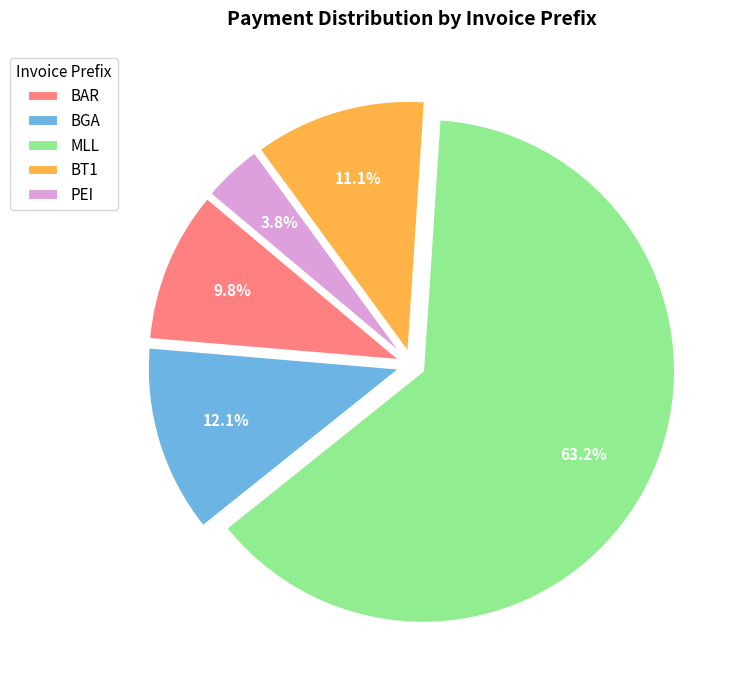

Which has a higher value, PEI or BGA?

BGA